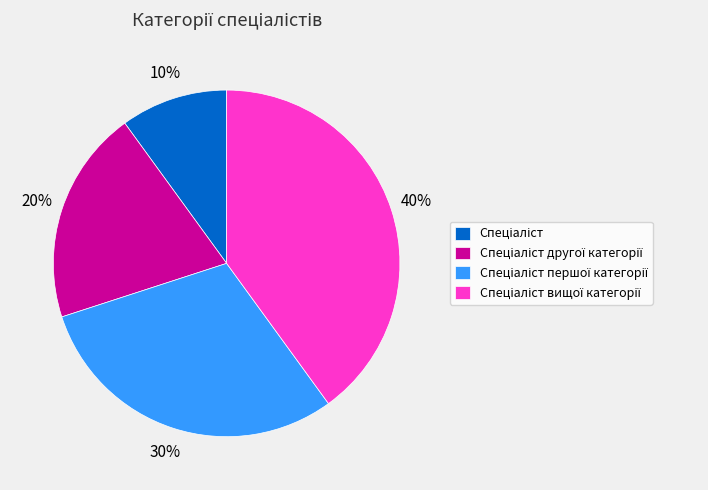

To the nearest percent, what is the difference between the largest and smallest slice percentages?

30%